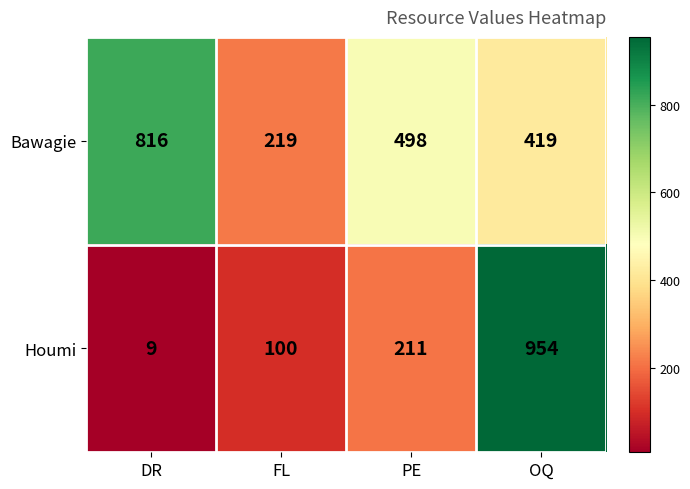

True or false: Bawagie has a value of 114 at PE.

False